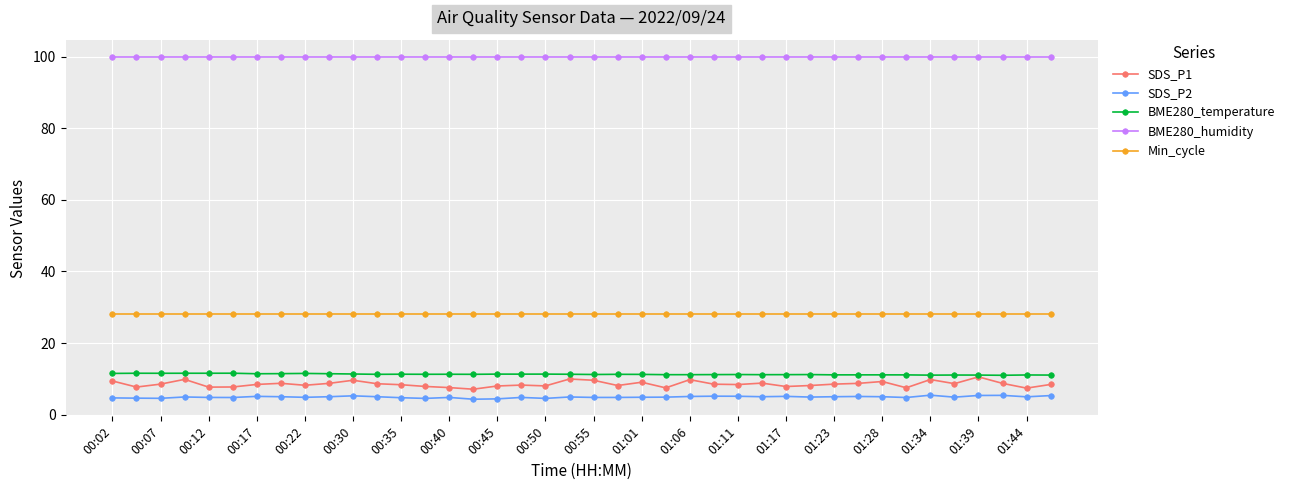

What is the greatest value displayed?

100.0